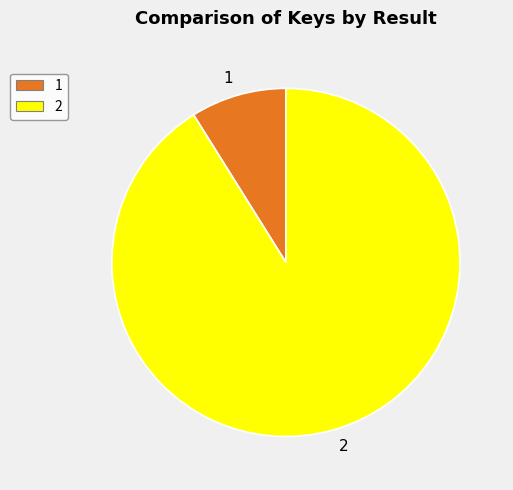

Which slice is the smallest?

1